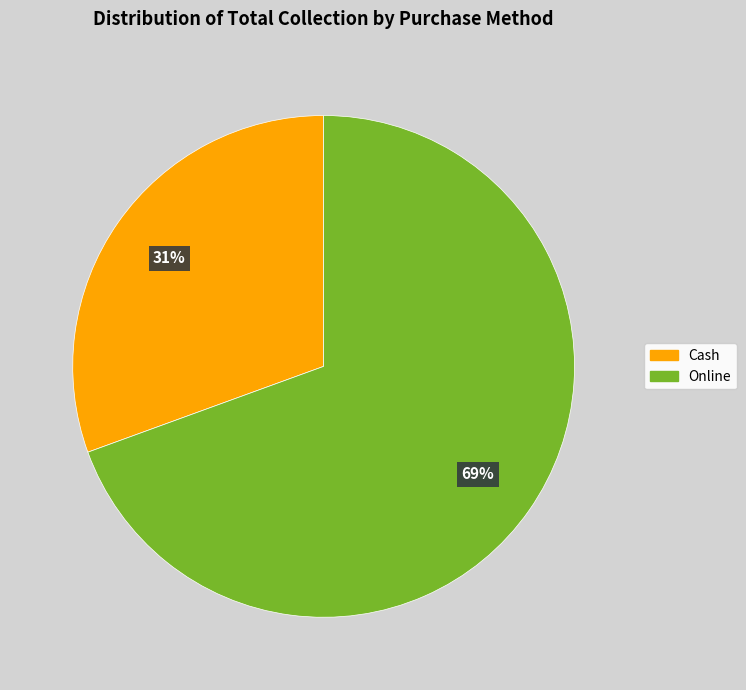

What is the ratio of the value at Cash to the value at Online?

0.4